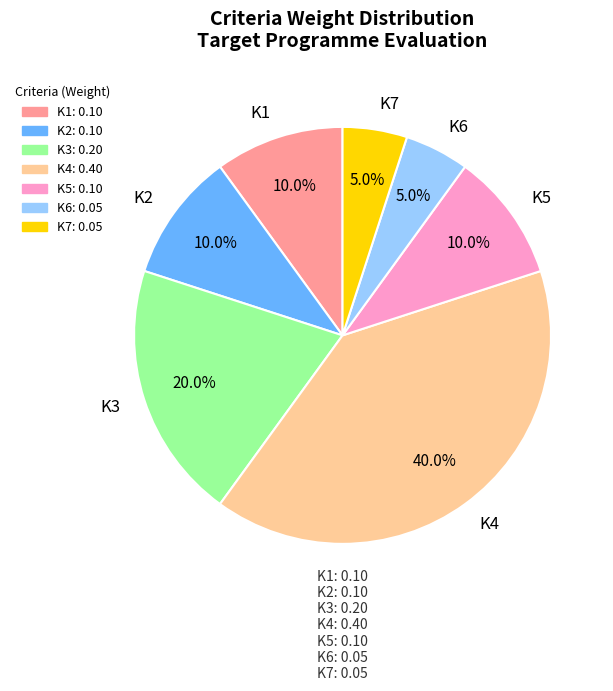

Which slice is the largest?

K4